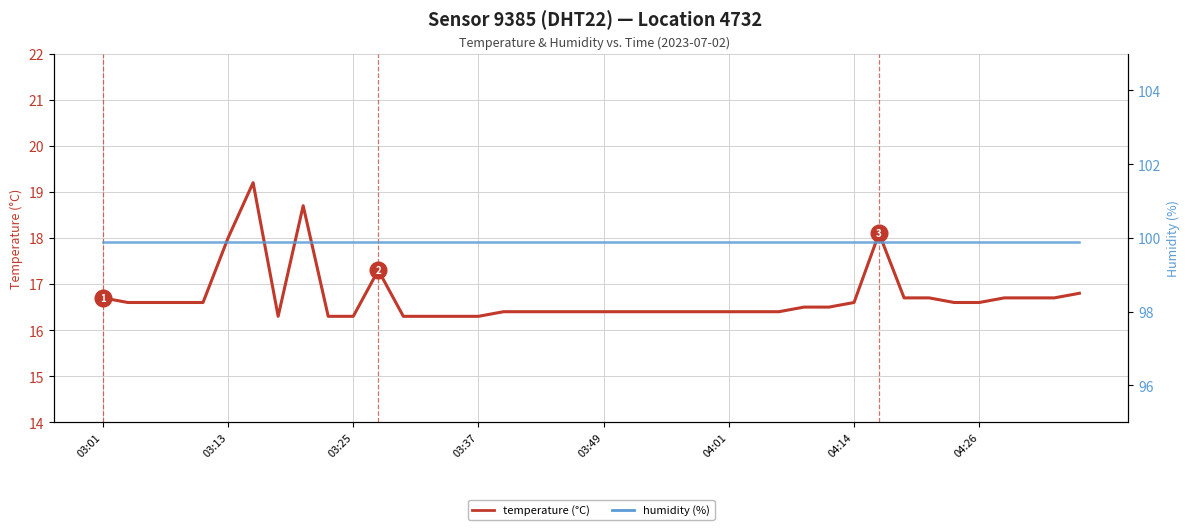

What is the sum of all humidity values?

3996.0